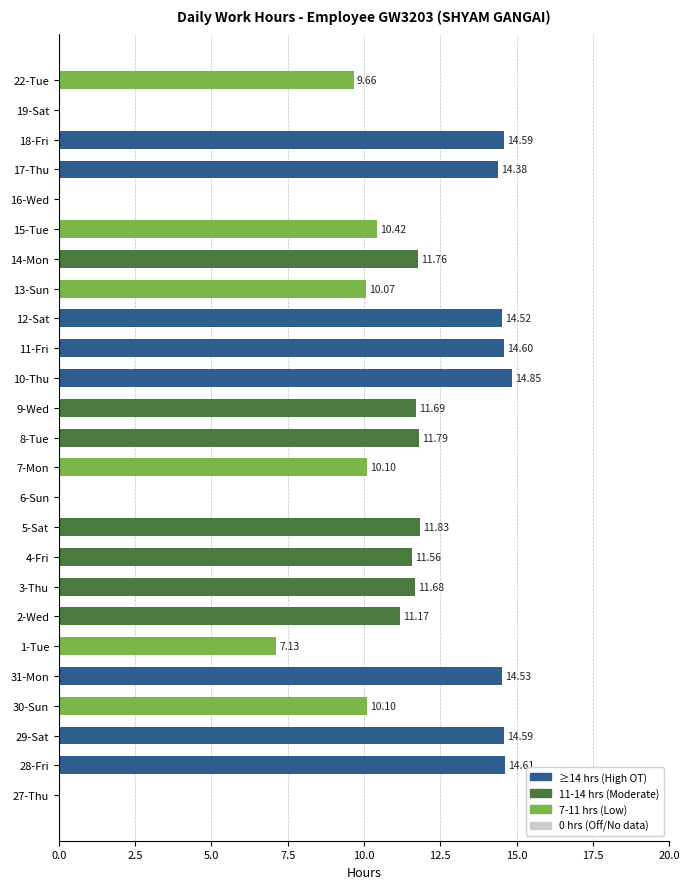

What is the sum of all values?

255.6